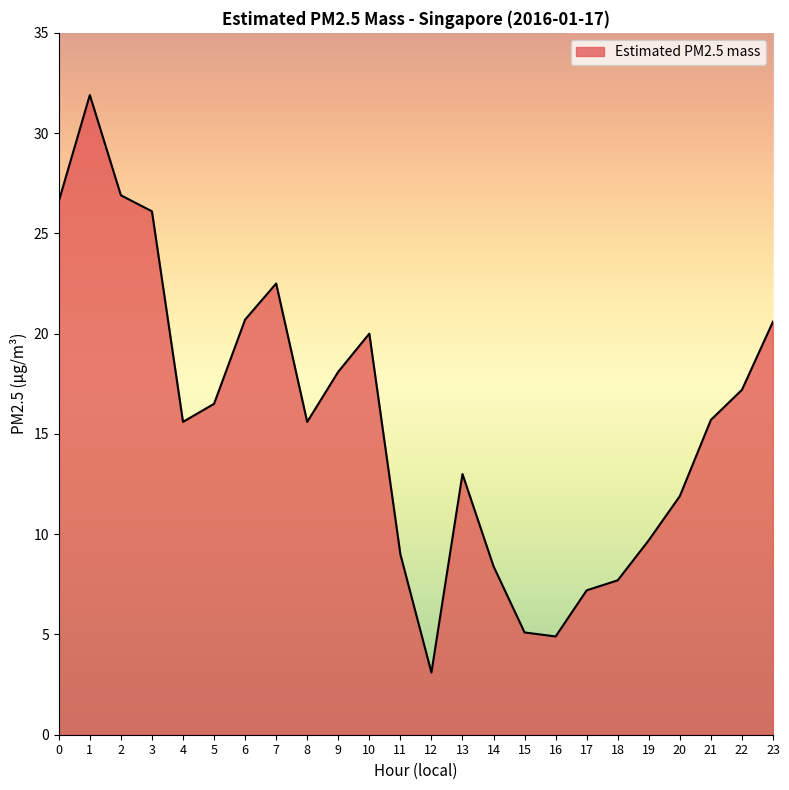

The value at 18 is 7.7. True or false?

True